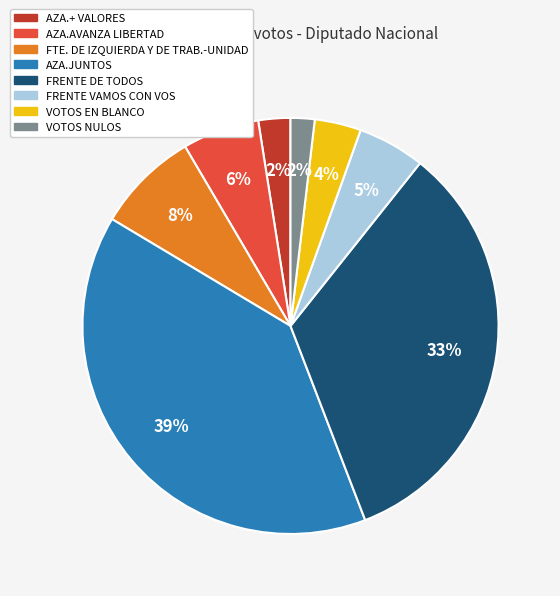

Between VOTOS EN BLANCO and AZA.JUNTOS, which is larger?

AZA.JUNTOS